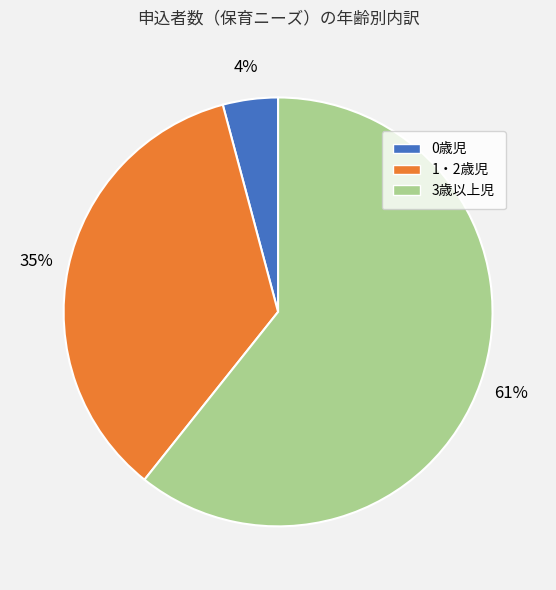

Does 0歳児 represent more than half of the total?

No